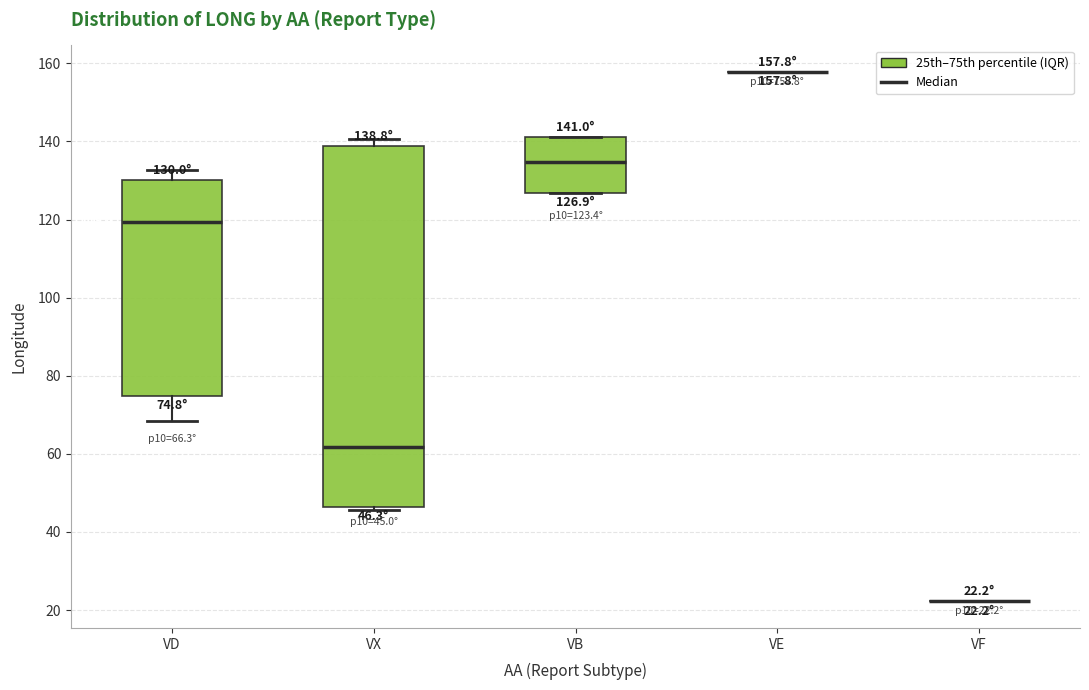

Which box is the tallest, from its lower edge to its upper edge?

VX